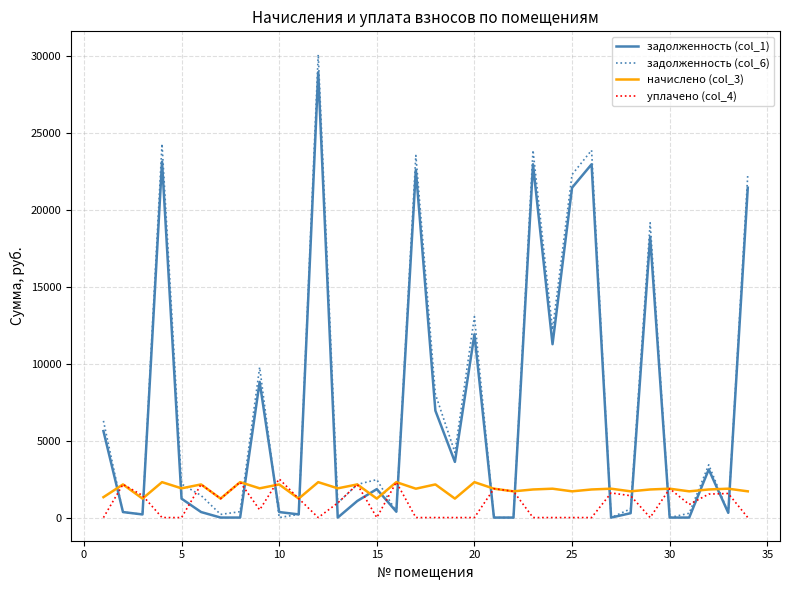

What is the highest value of the задолженность (col_1) series?

28932.4